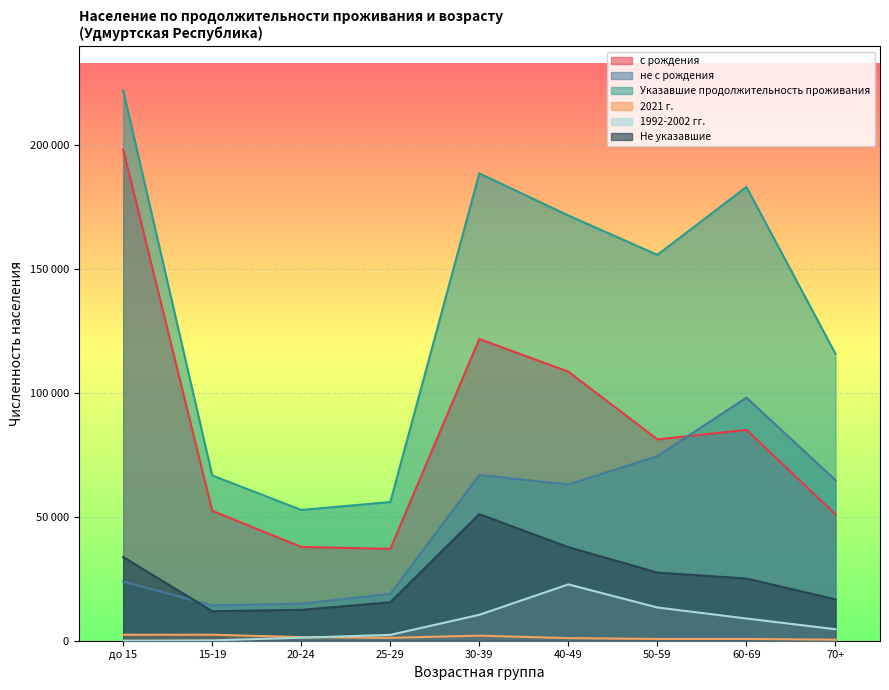

Rank the series by their maximum value, from lowest to highest.

2021 г., 1992-2002 гг., Не указавшие, не с рождения, с рождения, Указавшие продолжительность проживания